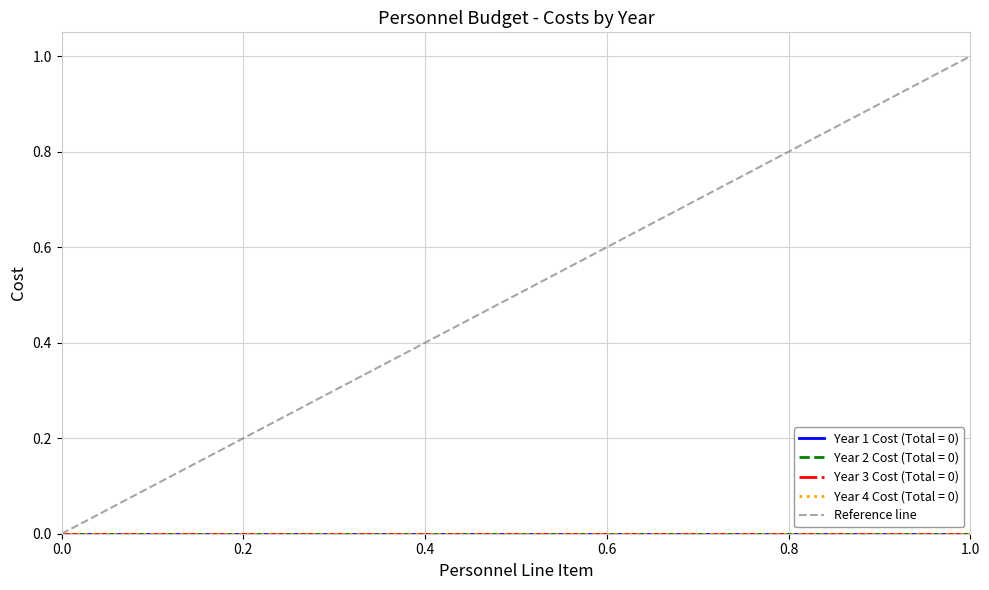

Which has a higher value, 1.0 or 0.0?

1.0